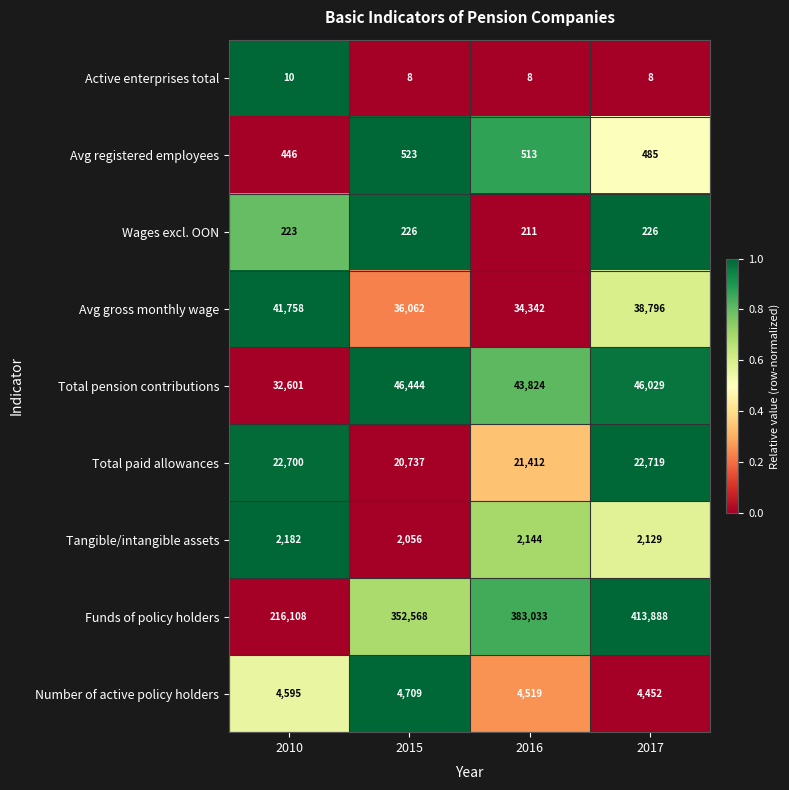

Which series has the widest spread of values?

Funds of policy holders